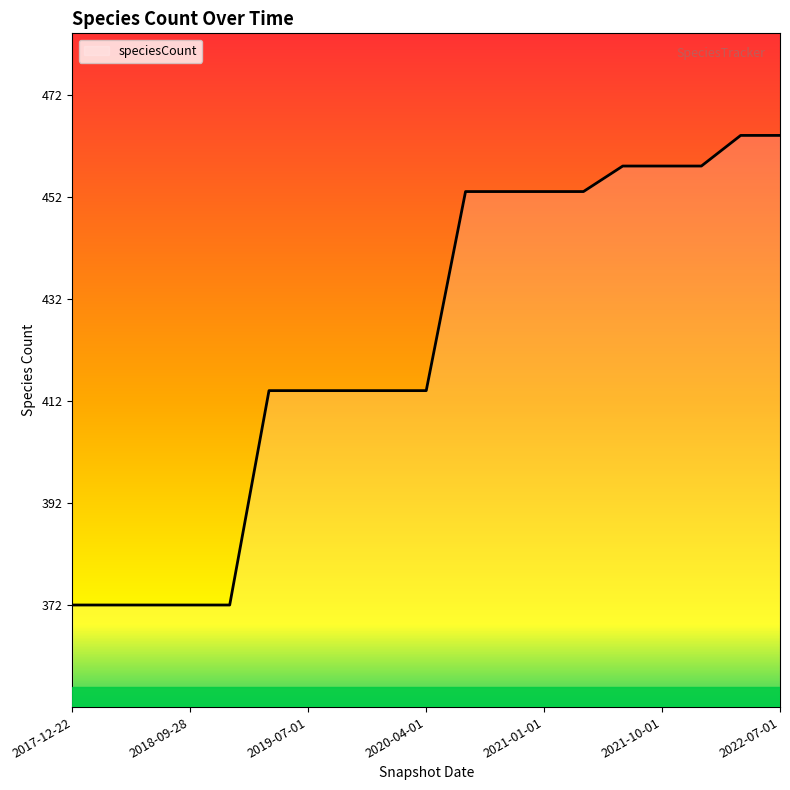

What is the difference between the second highest and minimum values?

92